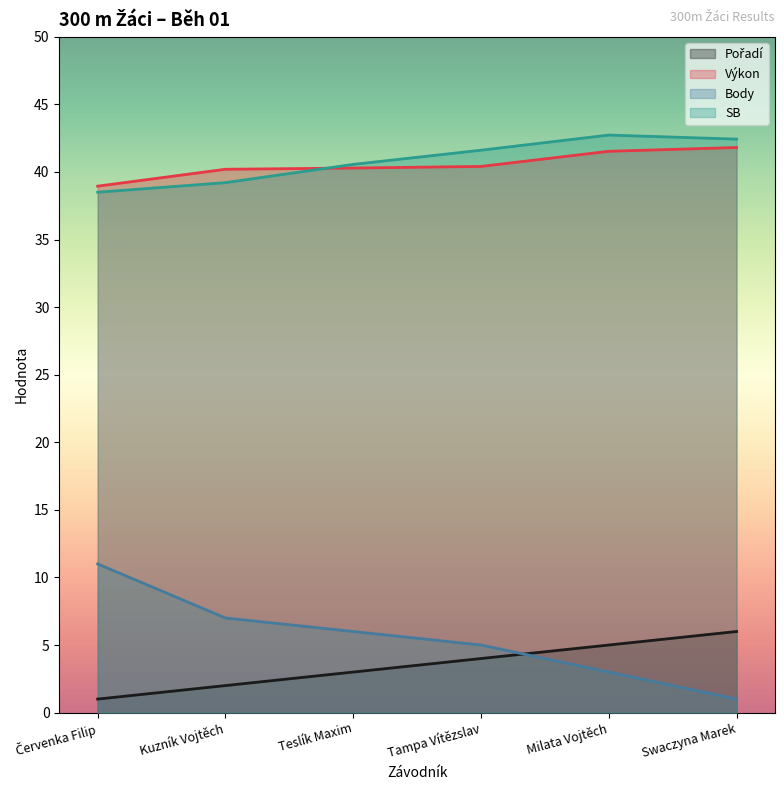

Where is Výkon nearest to the value 40?

Kuzník Vojtěch